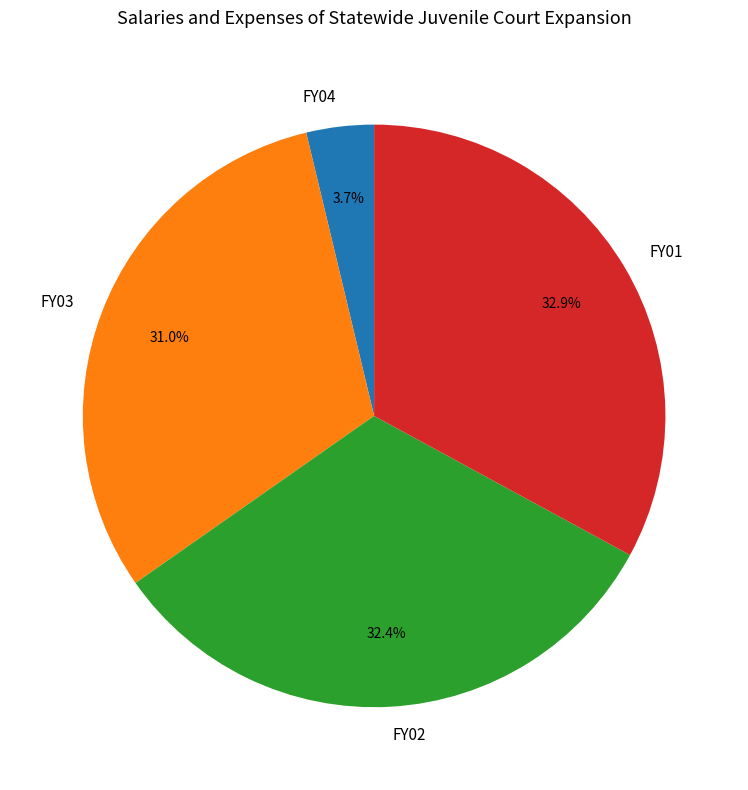

To the nearest percent, what is the difference between the FY01 and FY04 slice percentages?

29%